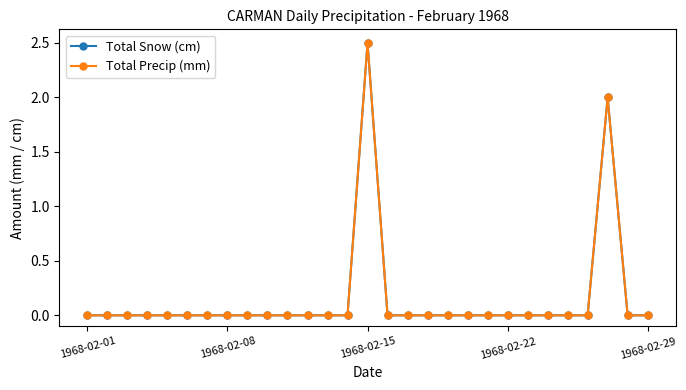

At how many categories does at least one series exceed 2?

1